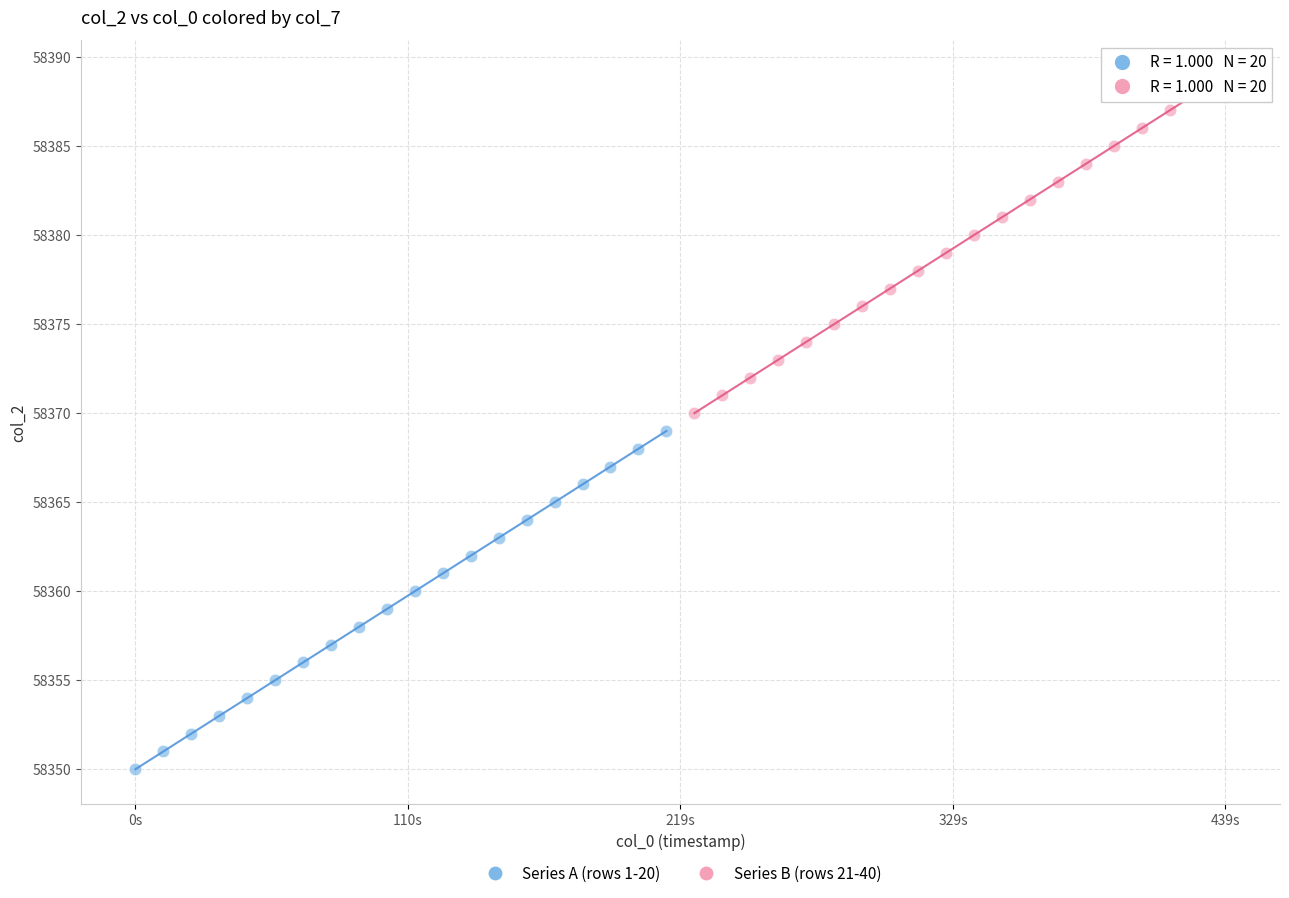

Which series contains the highest Y value?

Series B (rows 21-40)